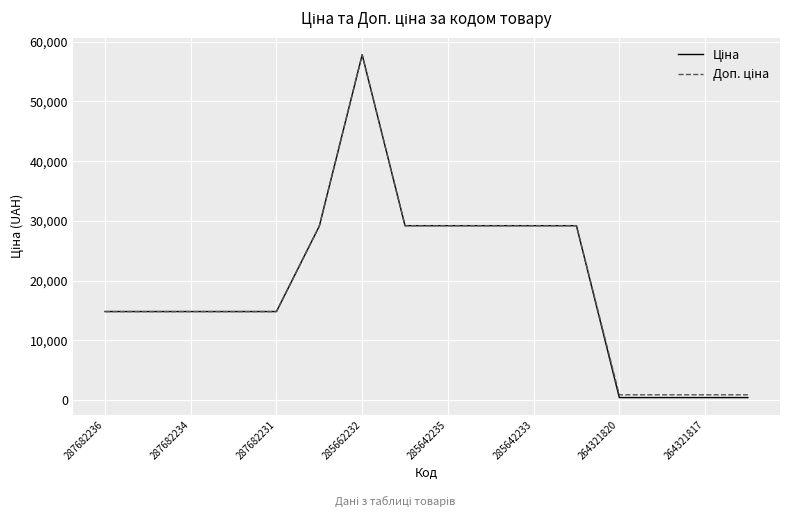

What is the greatest value displayed?

57826.2